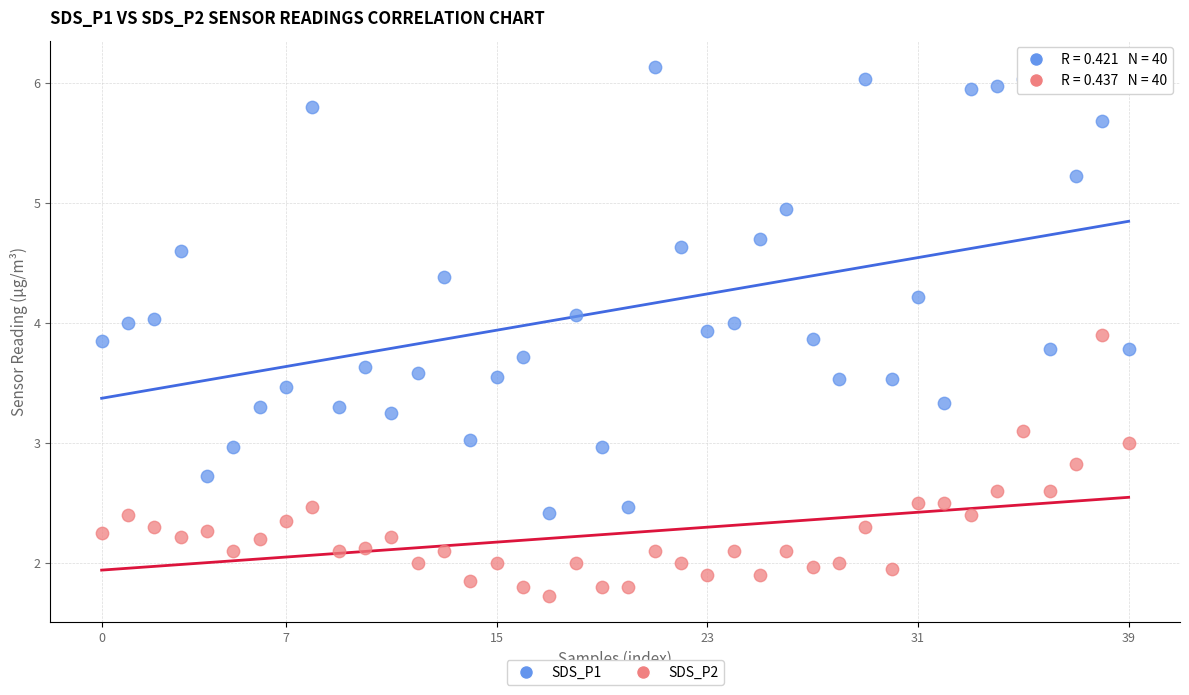

Which series contains the lowest Y value?

SDS_P2